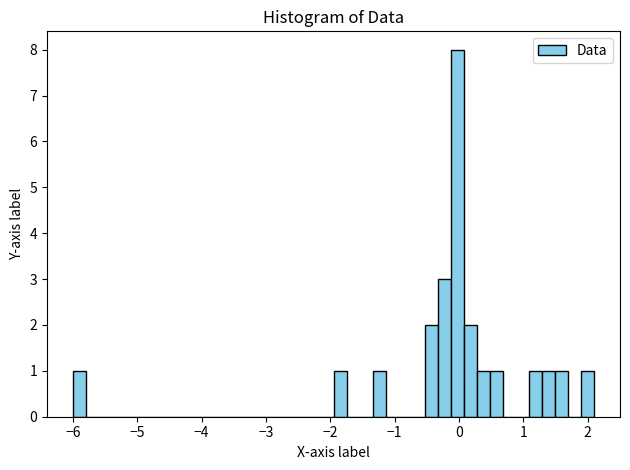

Around what value on the x-axis is the tallest bar? Give the approximate position of its centre, as read against the axis.

0.0